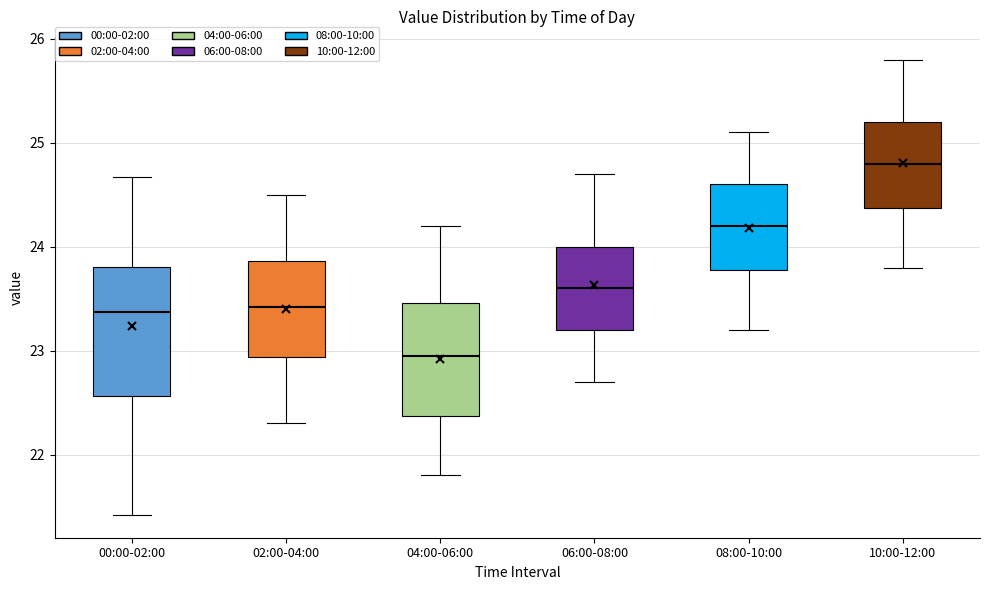

Reading left to right, transcribe this box plot: for each box, give where its median line is, the range the box spans, and where its two whiskers end, as read against the y-axis. The values are not printed on the chart, so give them approximately, as read against the axis.

00:00-02:00: median 23.4, box 22.6 to 23.8, whiskers 21.4 to 24.7
02:00-04:00: median 23.4, box 22.9 to 23.9, whiskers 22.3 to 24.5
04:00-06:00: median 23.0, box 22.4 to 23.5, whiskers 21.8 to 24.2
06:00-08:00: median 23.6, box 23.2 to 24.0, whiskers 22.7 to 24.7
08:00-10:00: median 24.2, box 23.8 to 24.6, whiskers 23.2 to 25.1
10:00-12:00: median 24.8, box 24.4 to 25.2, whiskers 23.8 to 25.8